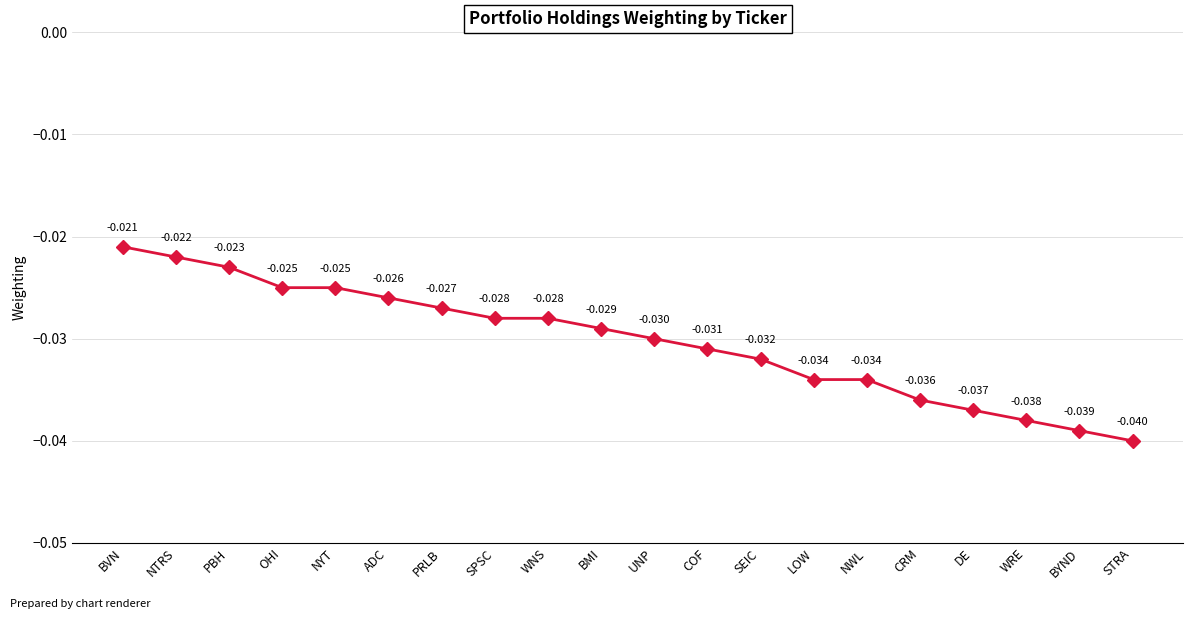

Between DE and SPSC, which is larger?

SPSC